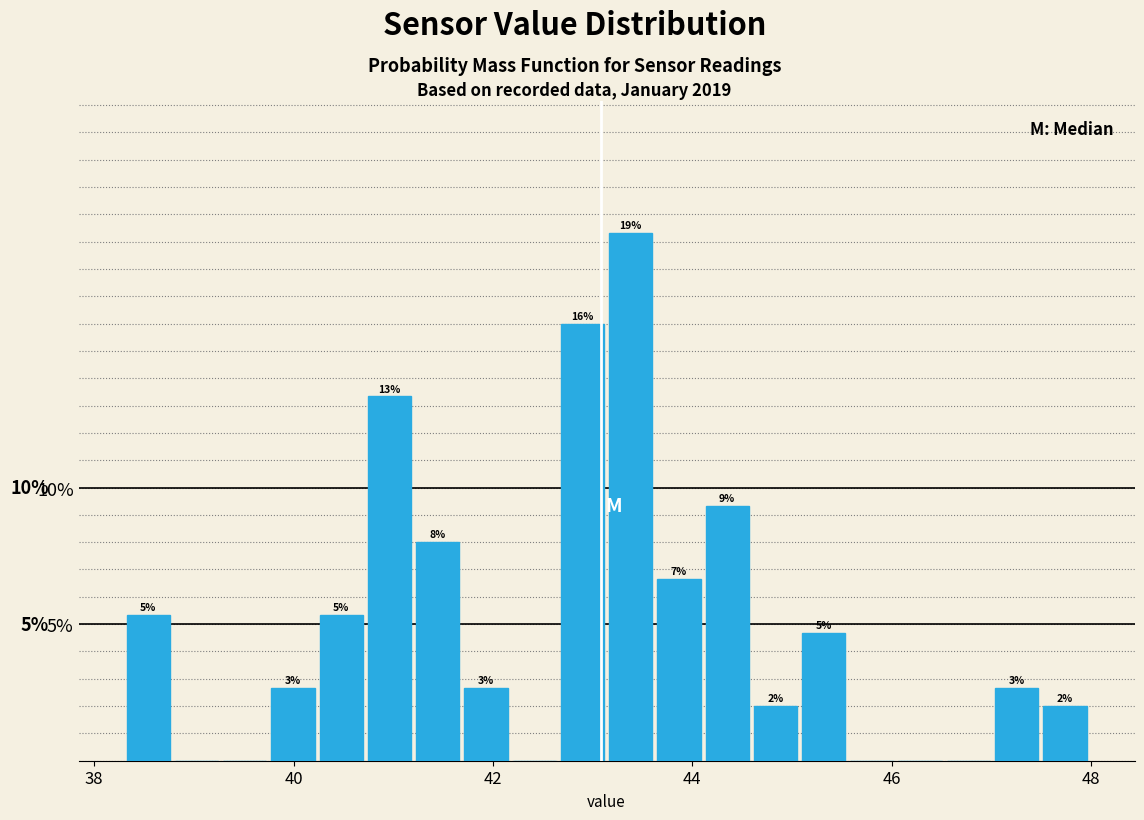

Around what value on the x-axis is the tallest bar? Give the approximate position of its centre, as read against the axis.

43.4